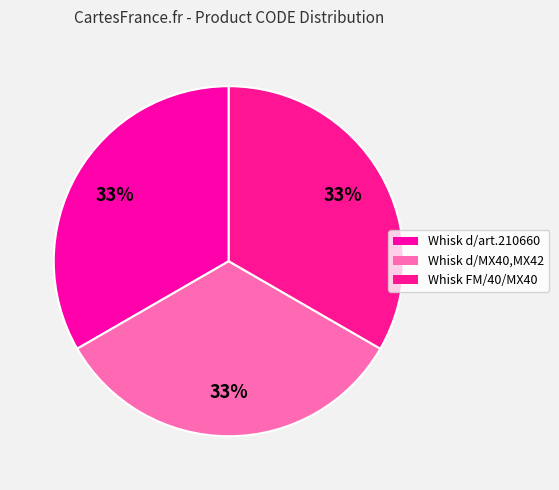

Which category has the smallest portion of the pie?

Whisk for model FM/40/MX40 mixer; steel